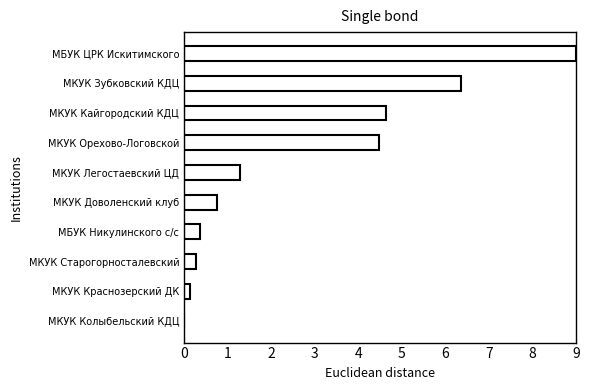

Is it true that the value at МКУК Легостаевский ЦД is 0.5?

False